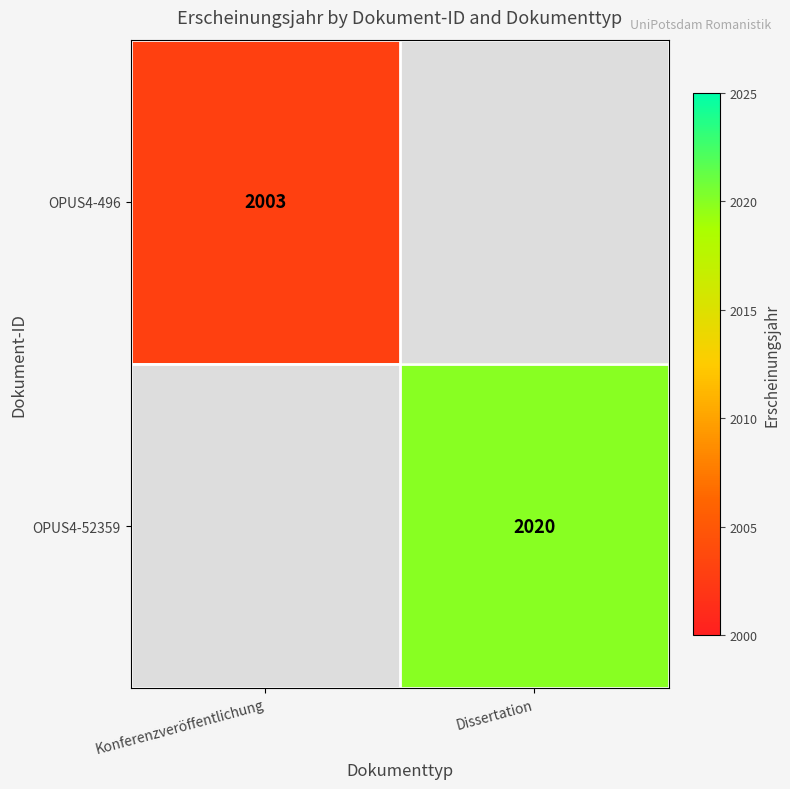

Is it true that OPUS4-496 equals 2003 at Konferenzveröffentlichung?

True